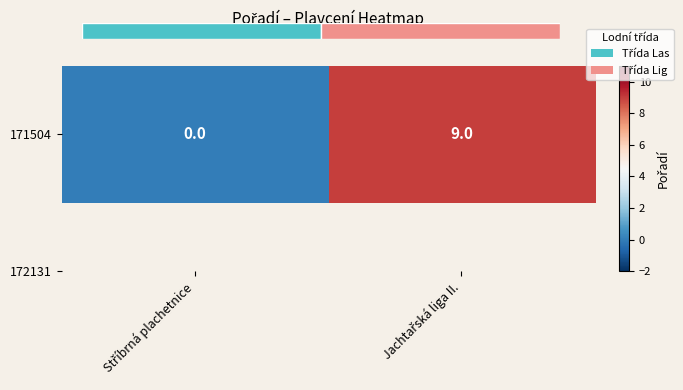

Rank the categories by value from lowest to highest.

Stříbrná plachetnice, Jachtařská liga II.